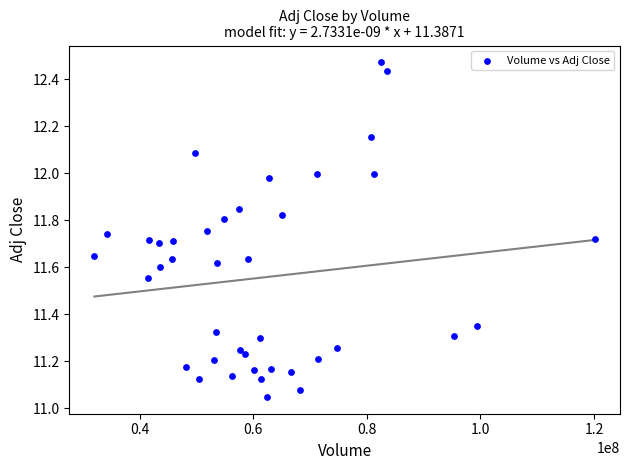

What is the range of Y values (max minus min)?

1.4